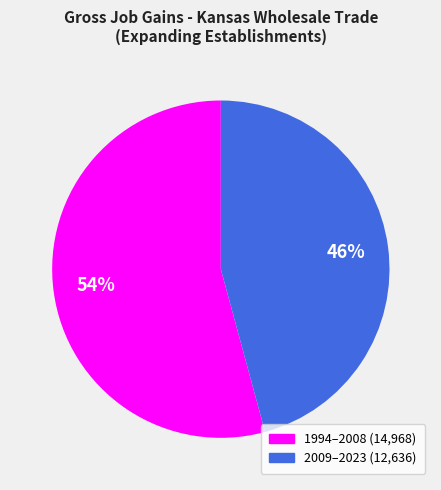

Is there any slice that represents more than half of the pie?

Yes